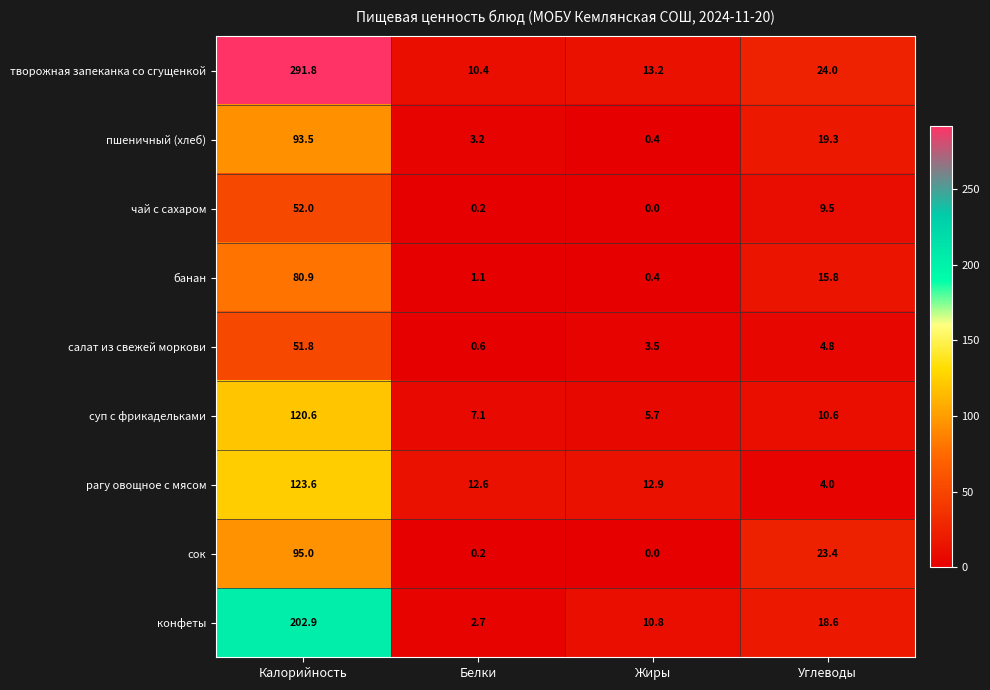

Rank the series by their maximum value, from lowest to highest.

салат из свежей моркови, чай с сахаром, банан, пшеничный (хлеб), сок, суп с фрикадельками, рагу овощное с мясом, конфеты, творожная запеканка со сгущенкой